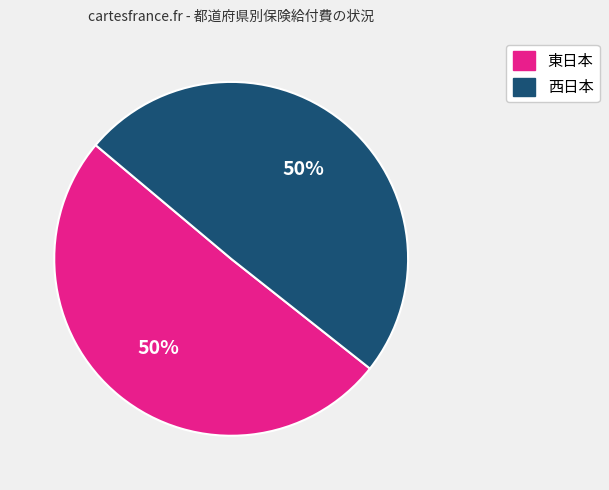

To the nearest percent, what is the average slice percentage?

50%